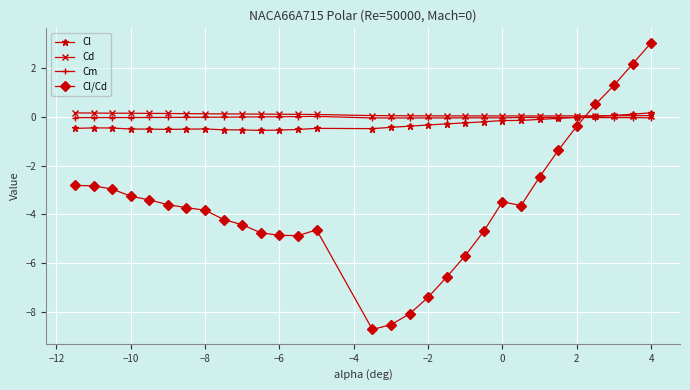

How many distinct data groups are displayed?

4